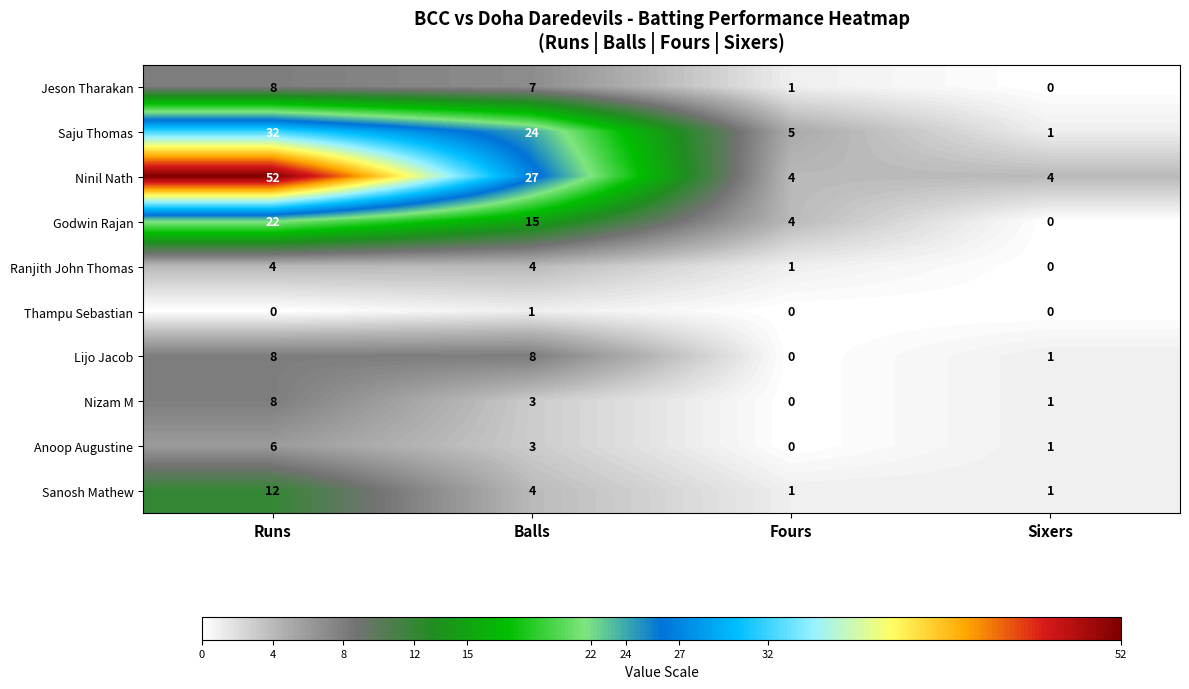

The value of Anoop Augustine at Balls is 2. True or false?

False